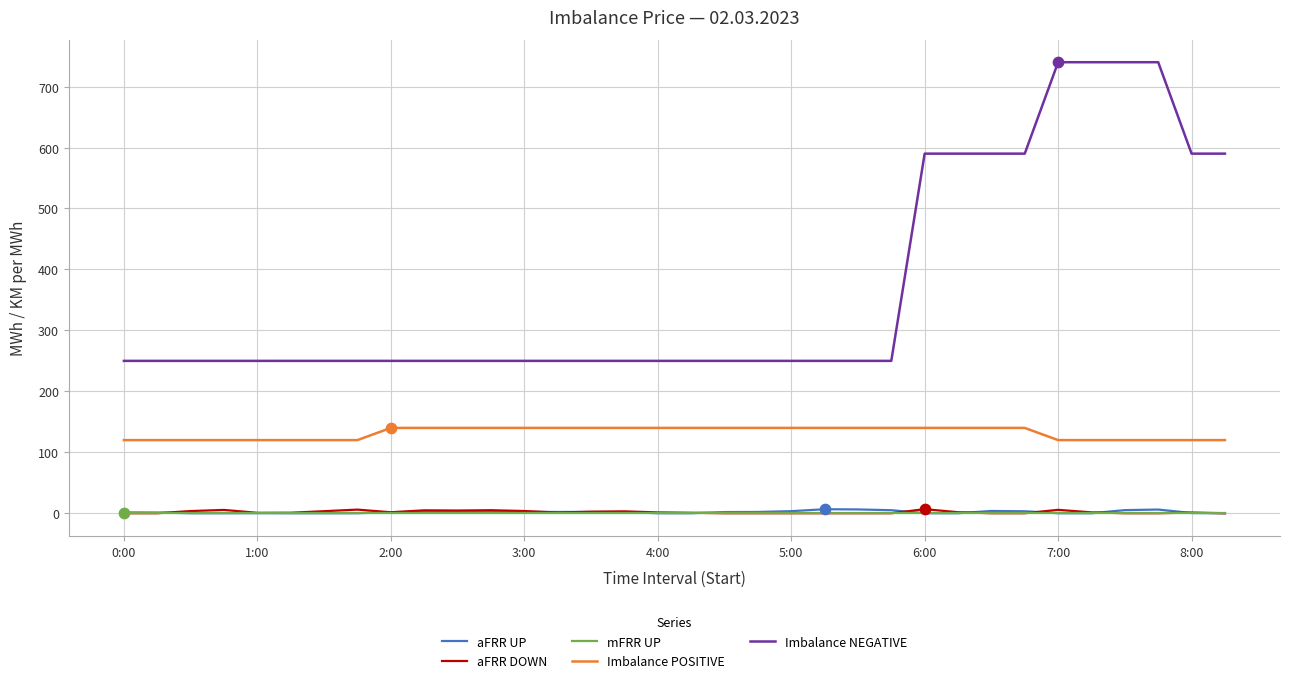

Which series has the largest total across all categories?

Imbalance NEGATIVE